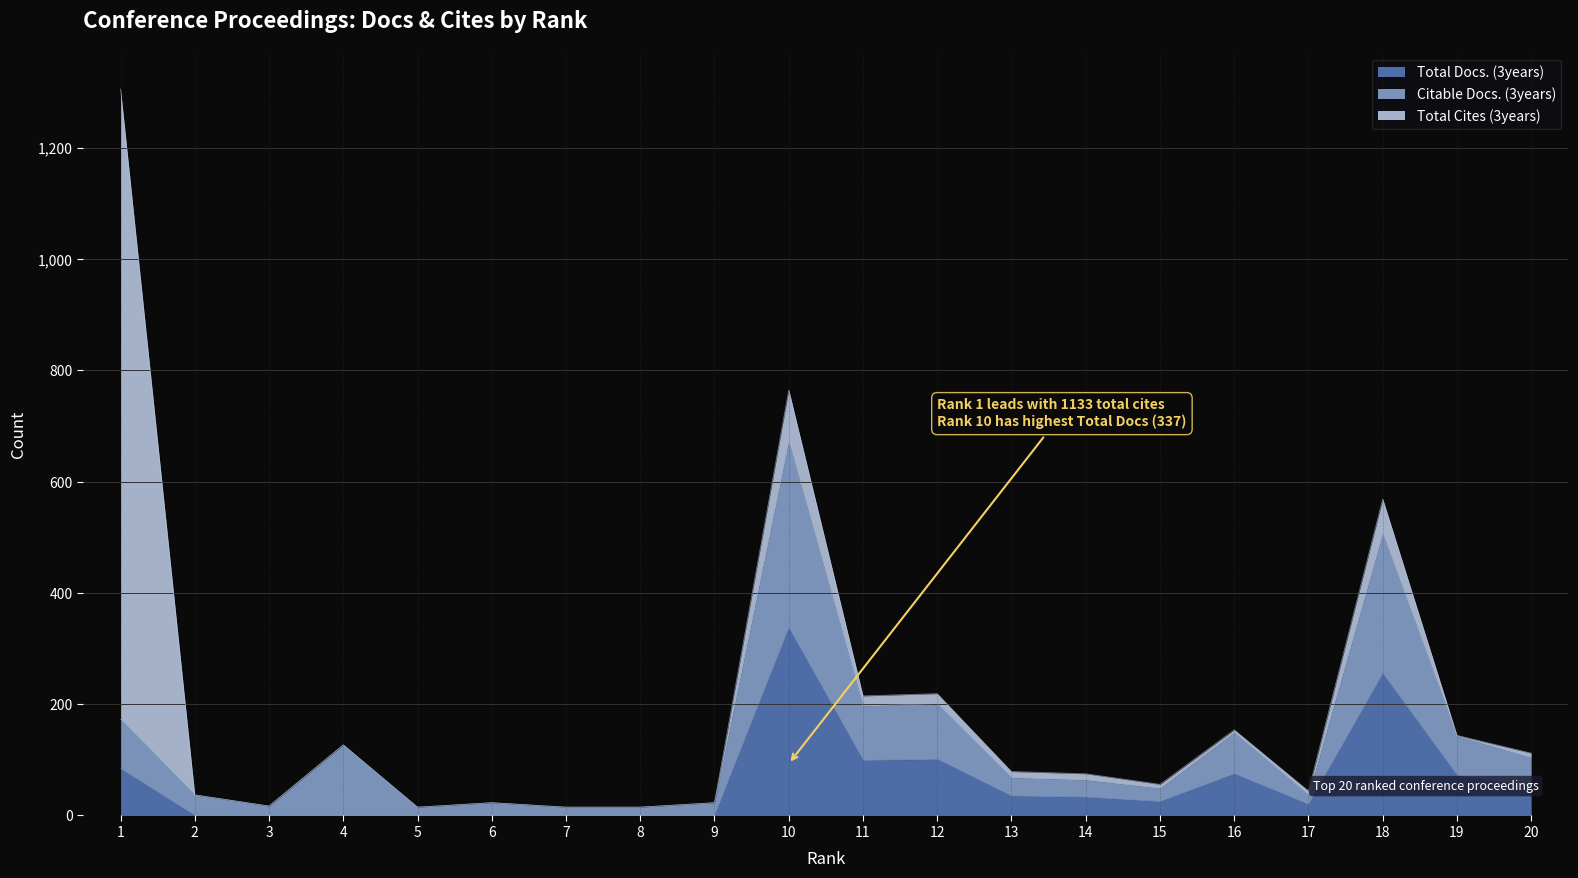

True or false: Total Docs. (3years) and Citable Docs. (3years) intersect in this chart.

False